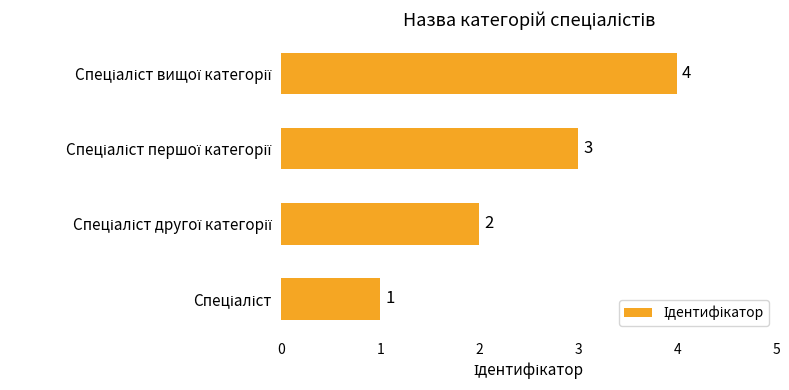

What is the greatest value displayed?

4